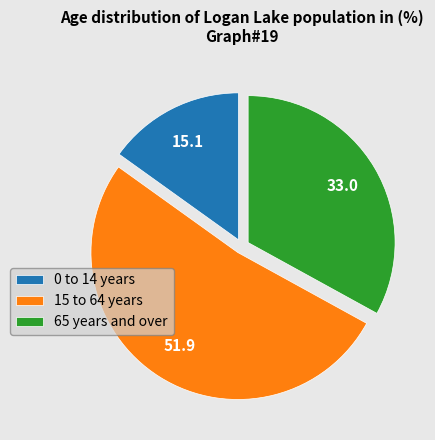

What is the largest slice in the pie chart?

15 to 64 years